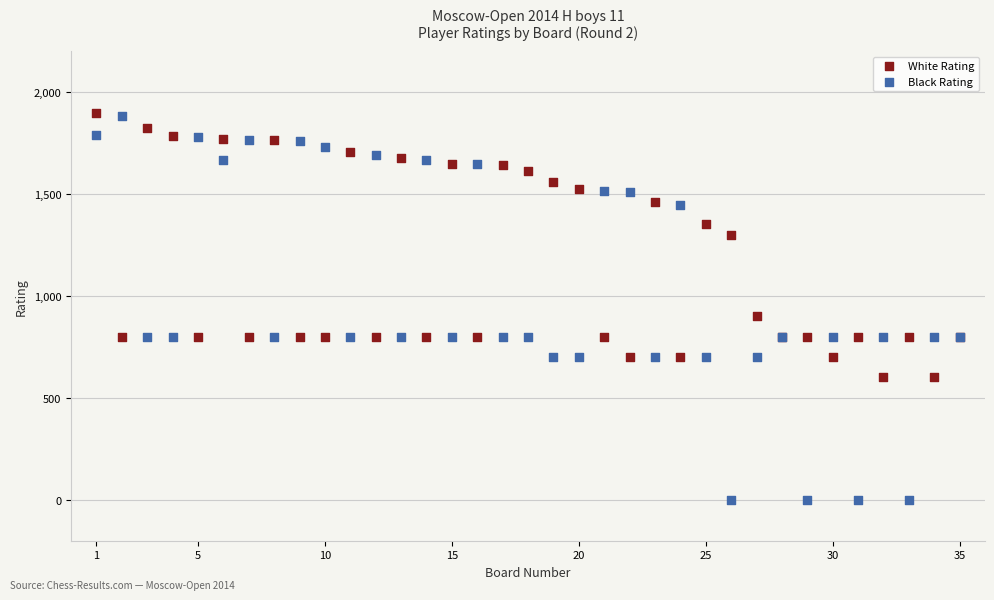

What are all the series names shown in the legend?

White Rating, Black Rating